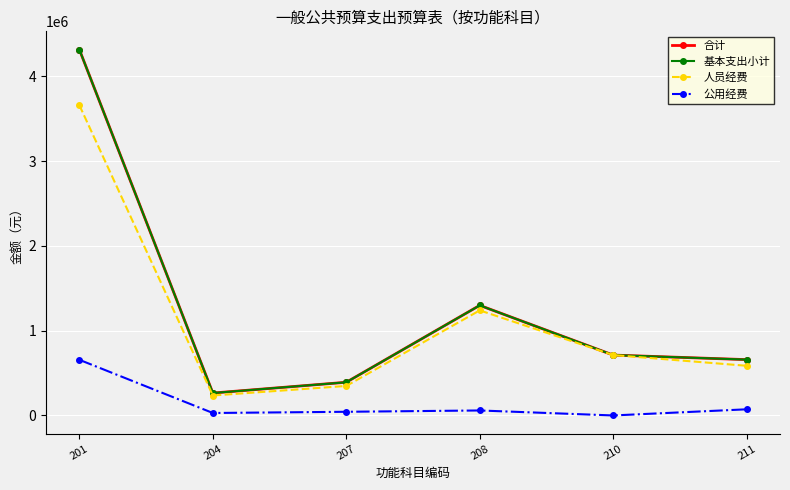

What is the sum of all 人员经费 values?

6782748.3